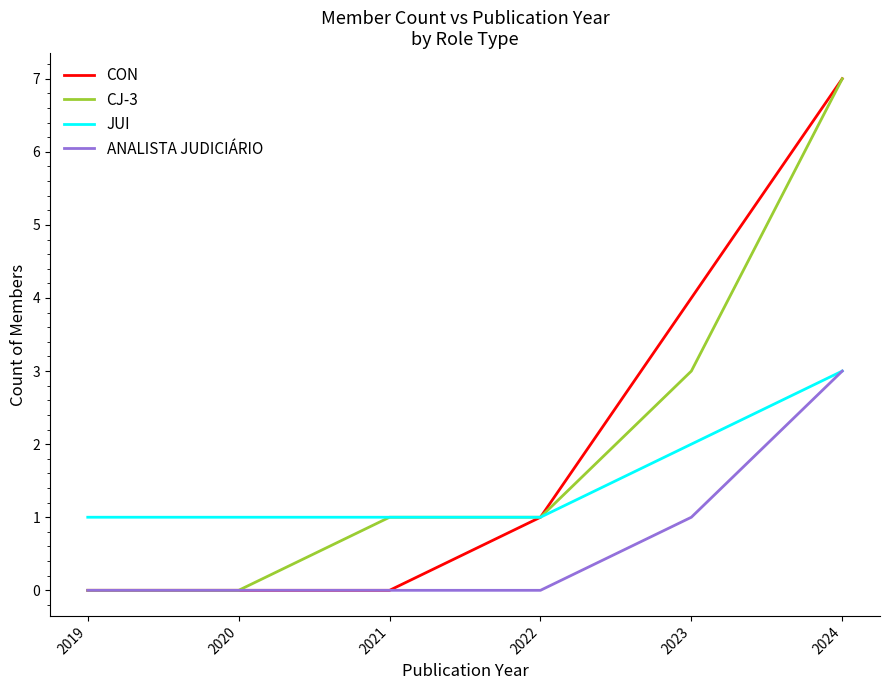

At which category is the sum across all series the highest?

2024